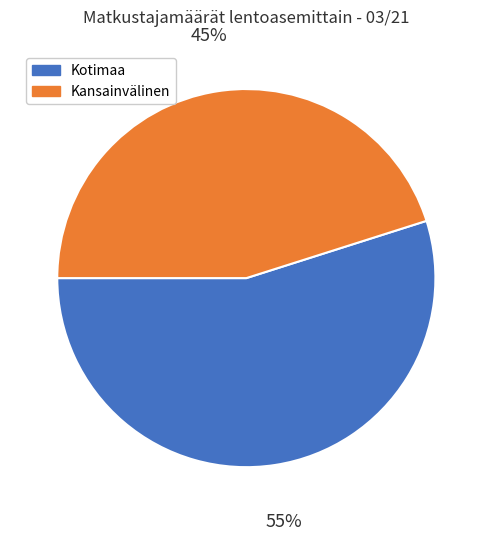

To the nearest percent, what is the average slice percentage?

50%